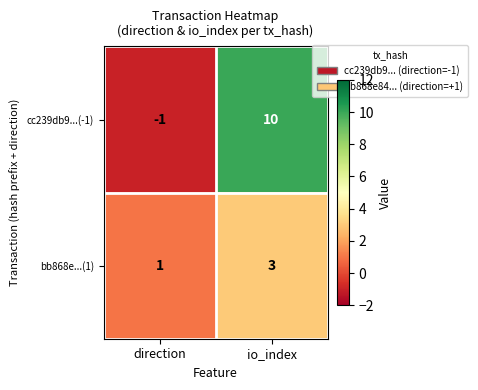

What is the sum of all bb868e...(1) values?

4